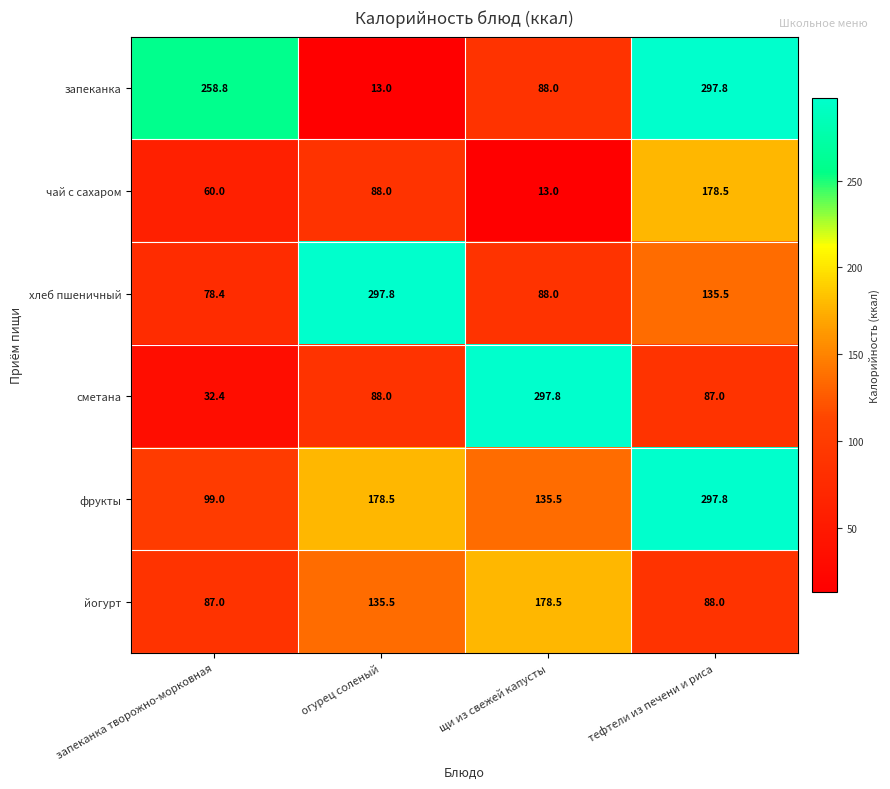

What is the approximate value of фрукты at щи из свежей капусты?

135.5